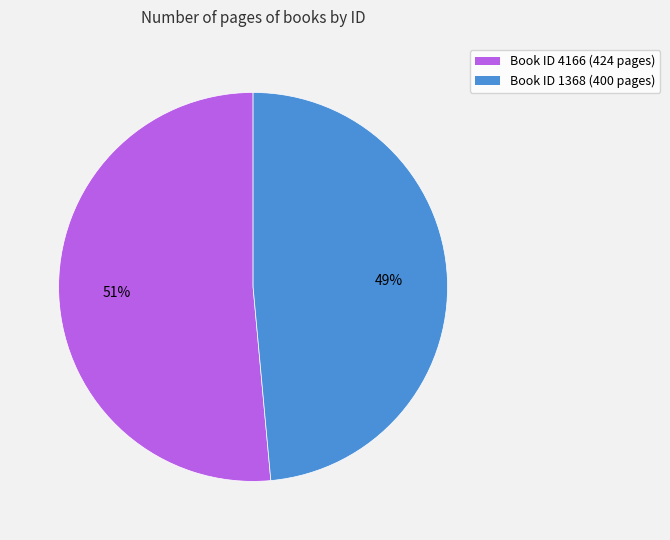

To the nearest percent, what is the combined percentage of Book ID 4166 (424 pages) and Book ID 1368 (400 pages)?

100%